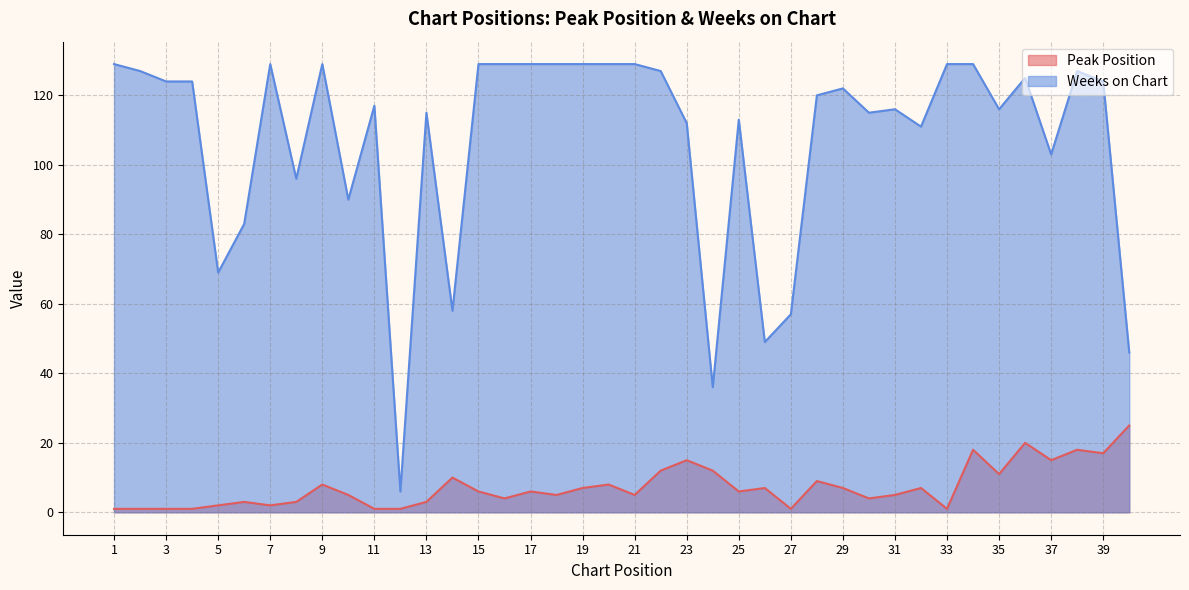

Which series has the widest spread of values?

Weeks on Chart